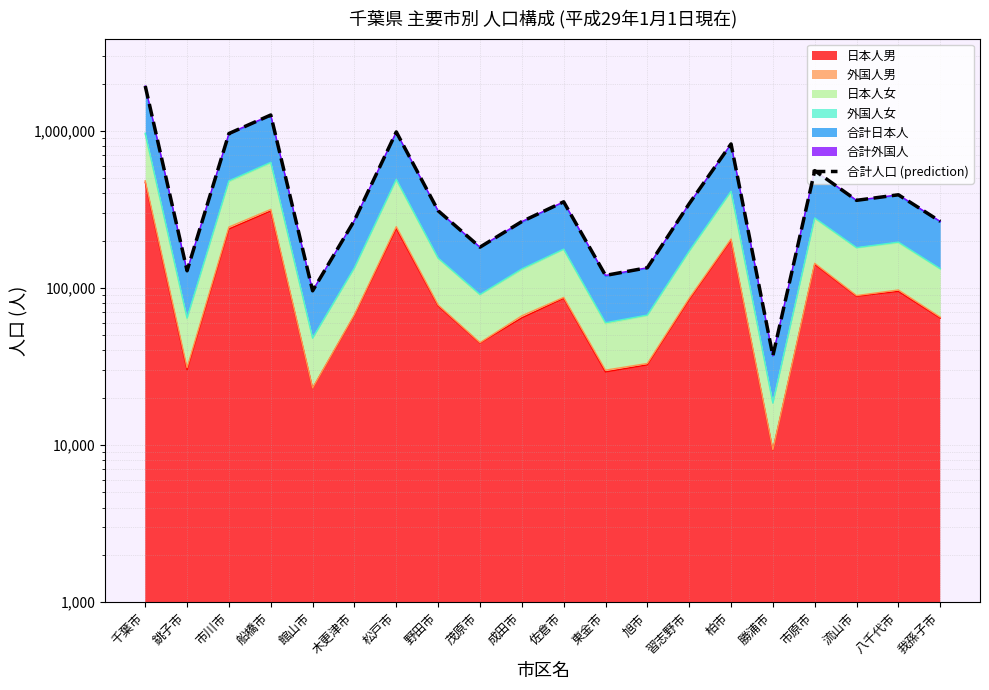

What is the ratio of the value at 佐倉市 to the value at 流山市?

1.0